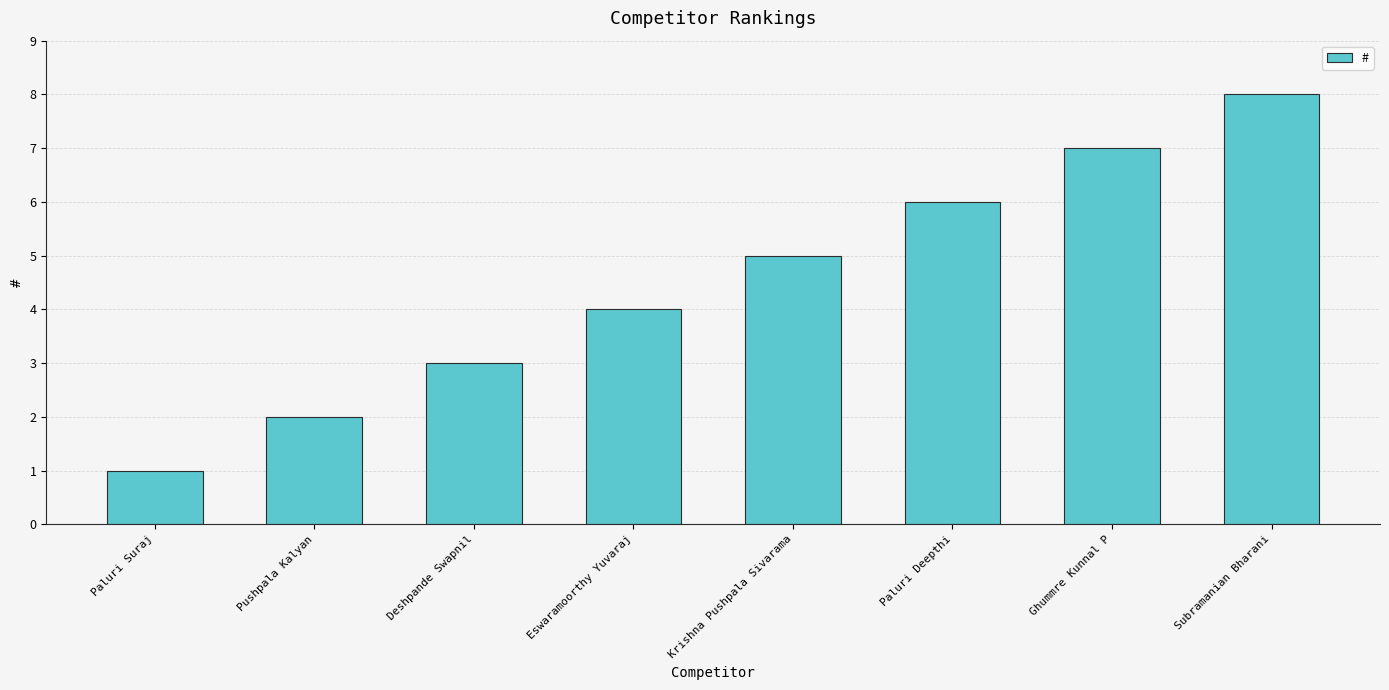

What position from the left is Pushpala Kalyan?

2